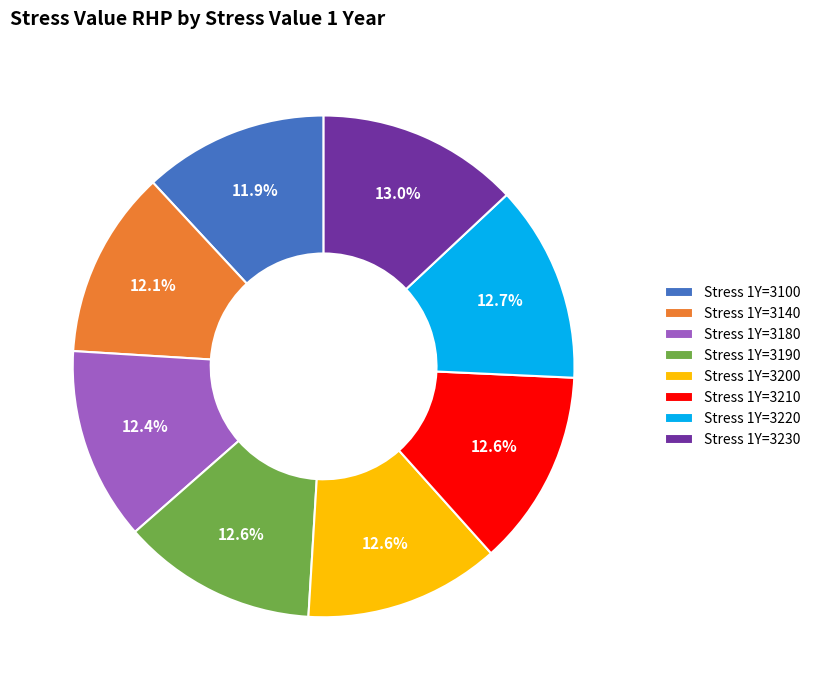

What is the ratio of the value at Stress 1Y=3190 to the value at Stress 1Y=3100?

1.1